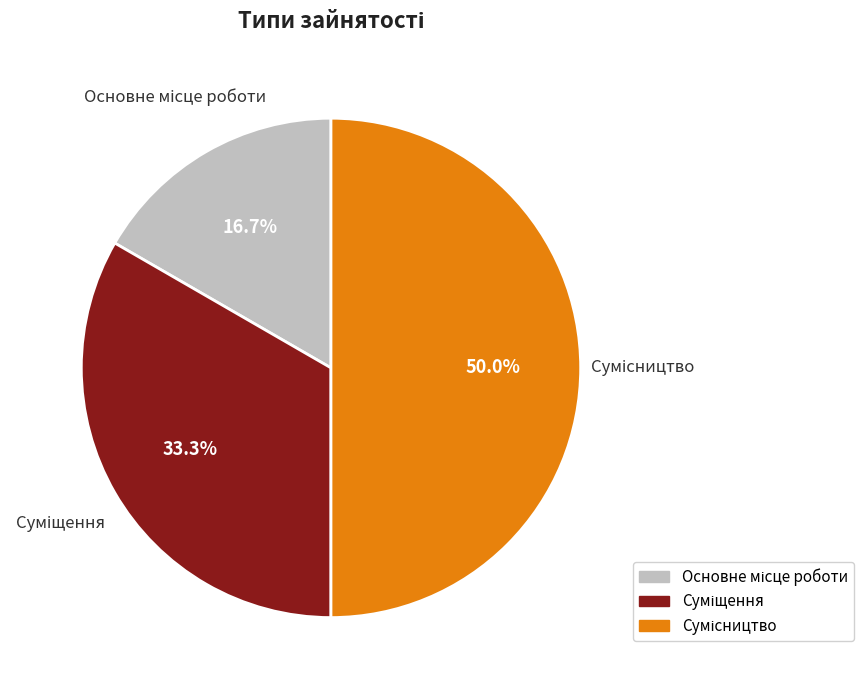

Does any single category account for the majority?

No